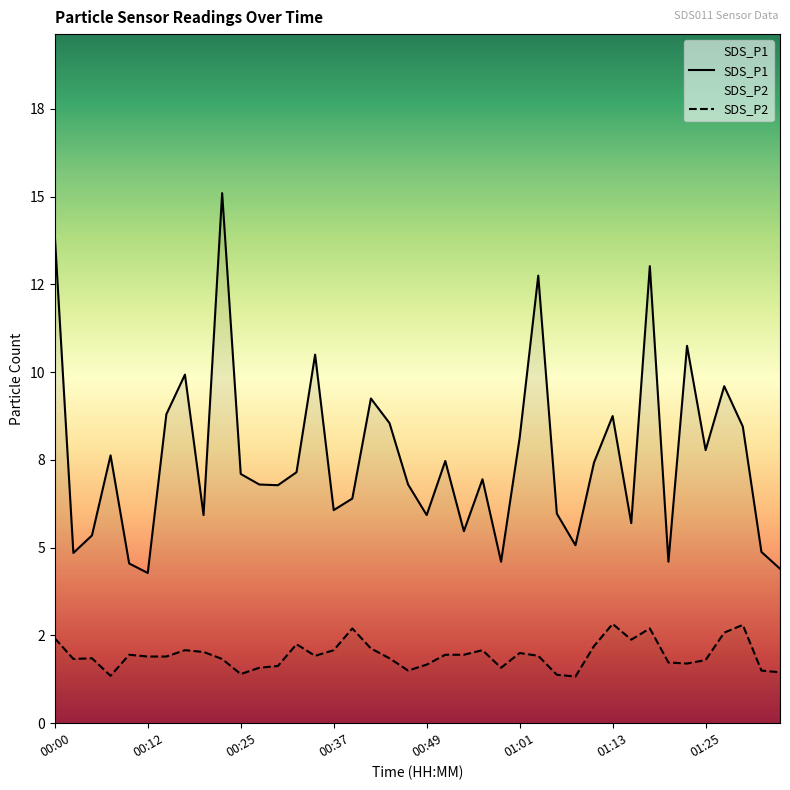

Reading right to left, transcribe all the data shown in this chart.

SDS_P1: 01:35=4.4	01:33=4.9	01:30=8.4	01:28=9.6	01:25=7.8	01:23=10.8	01:21=4.6	01:18=13.0	01:16=5.7	01:13=8.8	01:11=7.4	01:08=5.1	01:06=6.0	01:04=12.8	01:01=8.1	00:59=4.6	00:56=7.0	00:54=5.5	00:51=7.5	00:49=5.9	00:47=6.8	00:44=8.6	00:42=9.2	00:39=6.4	00:37=6.1	00:34=10.5	00:32=7.2	00:30=6.8	00:27=6.8	00:25=7.1	00:22=15.1	00:20=5.9	00:17=9.9	00:15=8.8	00:12=4.3	00:10=4.5	00:08=7.6	00:05=5.3	00:03=4.8	00:00=13.9
SDS_P2: 01:35=1.4	01:33=1.5	01:30=2.8	01:28=2.6	01:25=1.8	01:23=1.7	01:21=1.7	01:18=2.7	01:16=2.4	01:13=2.8	01:11=2.2	01:08=1.3	01:06=1.4	01:04=1.9	01:01=2.0	00:59=1.6	00:56=2.1	00:54=1.9	00:51=1.9	00:49=1.7	00:47=1.5	00:44=1.9	00:42=2.1	00:39=2.7	00:37=2.1	00:34=1.9	00:32=2.2	00:30=1.6	00:27=1.6	00:25=1.4	00:22=1.8	00:20=2.0	00:17=2.1	00:15=1.9	00:12=1.9	00:10=1.9	00:08=1.4	00:05=1.9	00:03=1.8	00:00=2.4